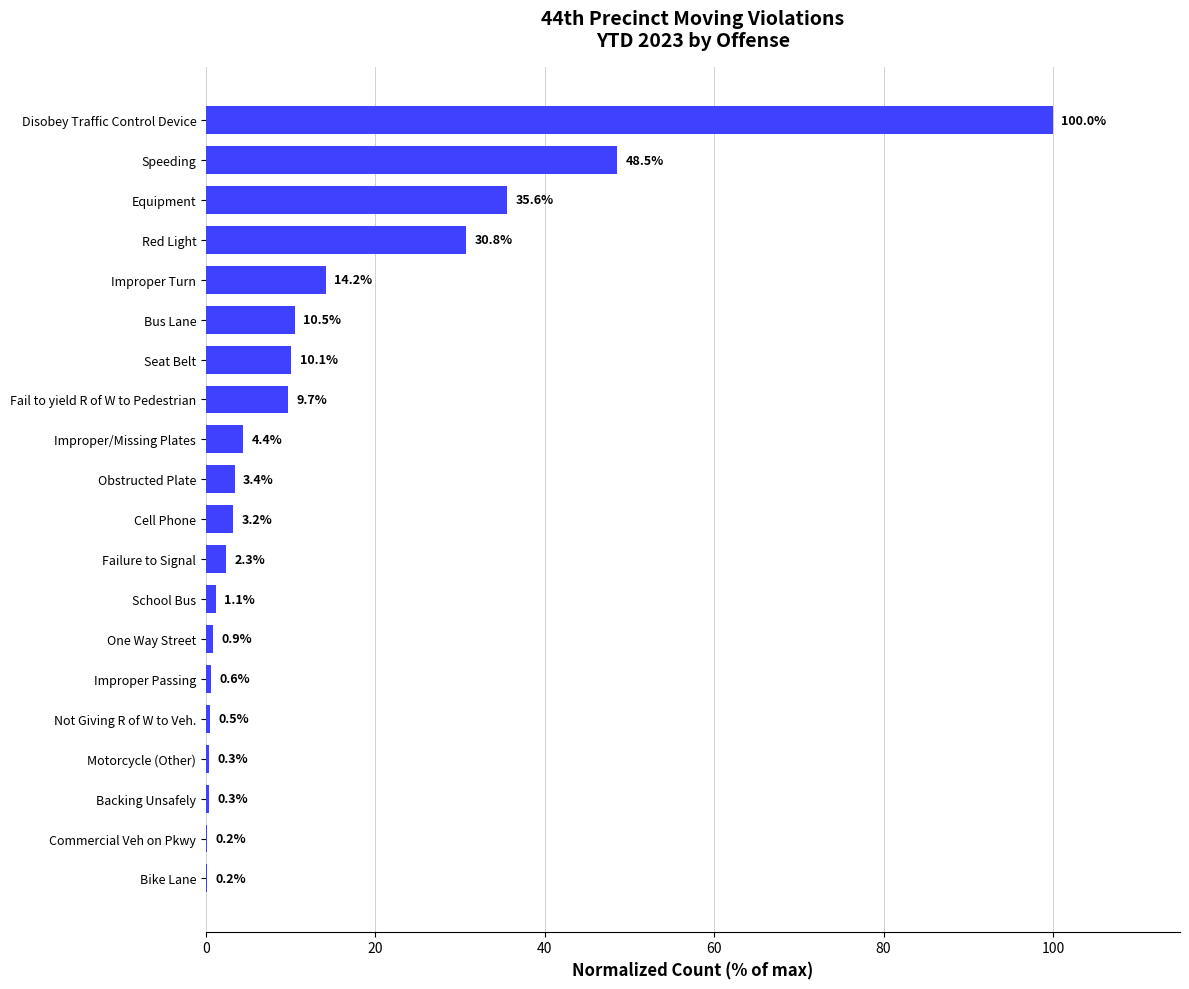

Are the bars horizontal?

Yes